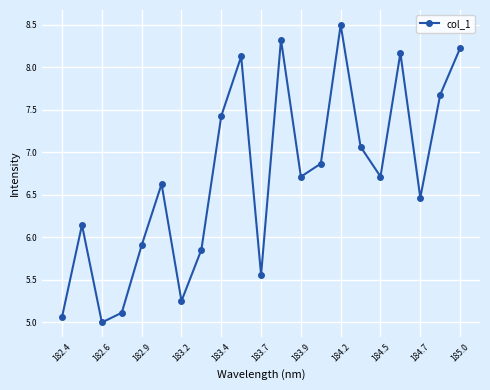

What is the minimum value shown in the chart?

5.0